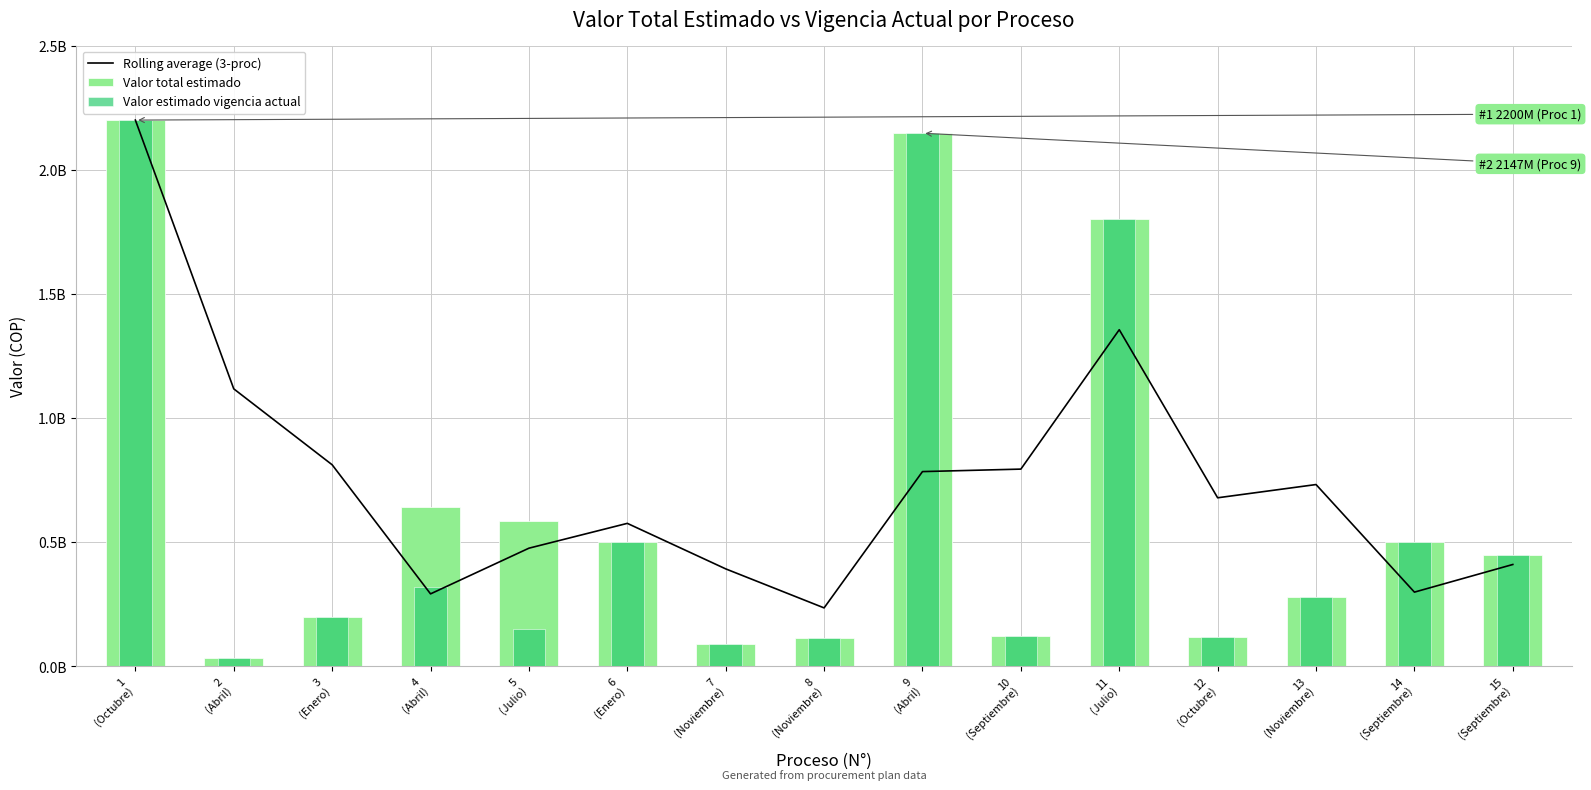

List the series in order of their overall mean, lowest first.

Valor estimado vigencia actual, Valor total estimado, Rolling average (3-proc)